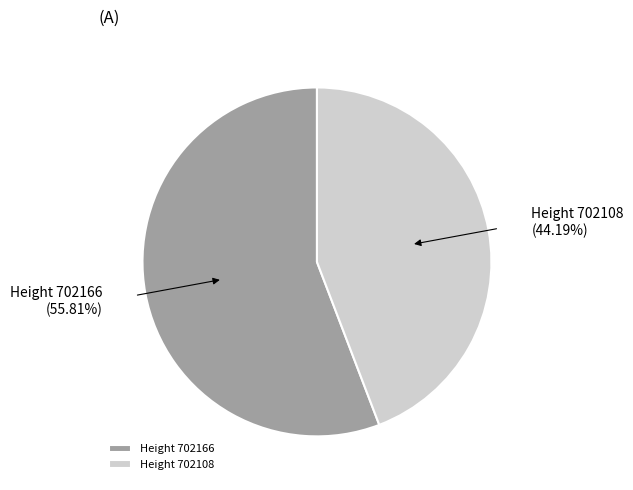

Is the sum of Height 702108 and Height 702166 greater than half?

Yes